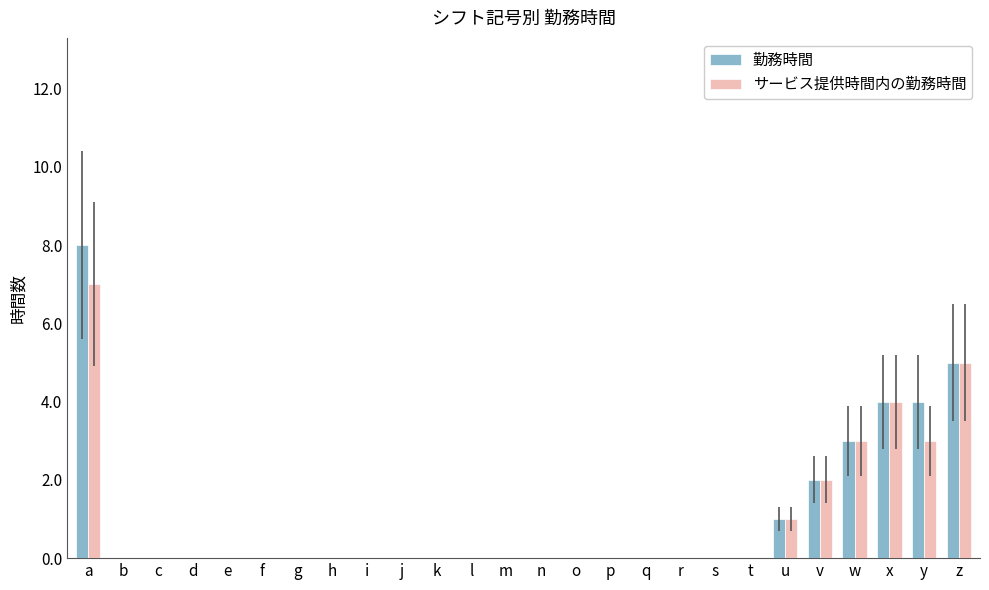

True or false: 勤務時間 has a value of 3 at v.

False